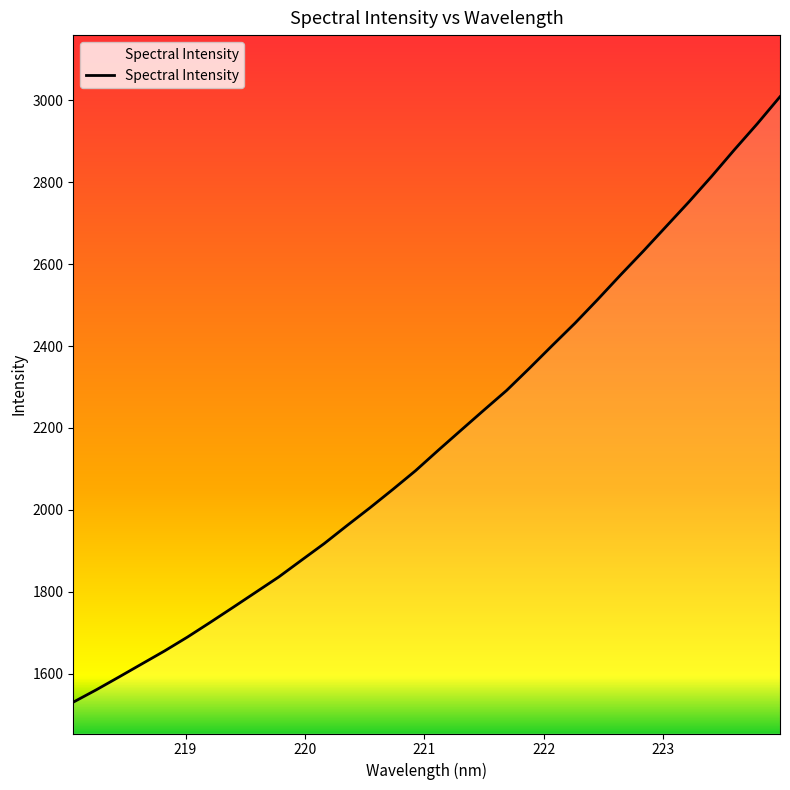

How many lines are shown in the chart?

1